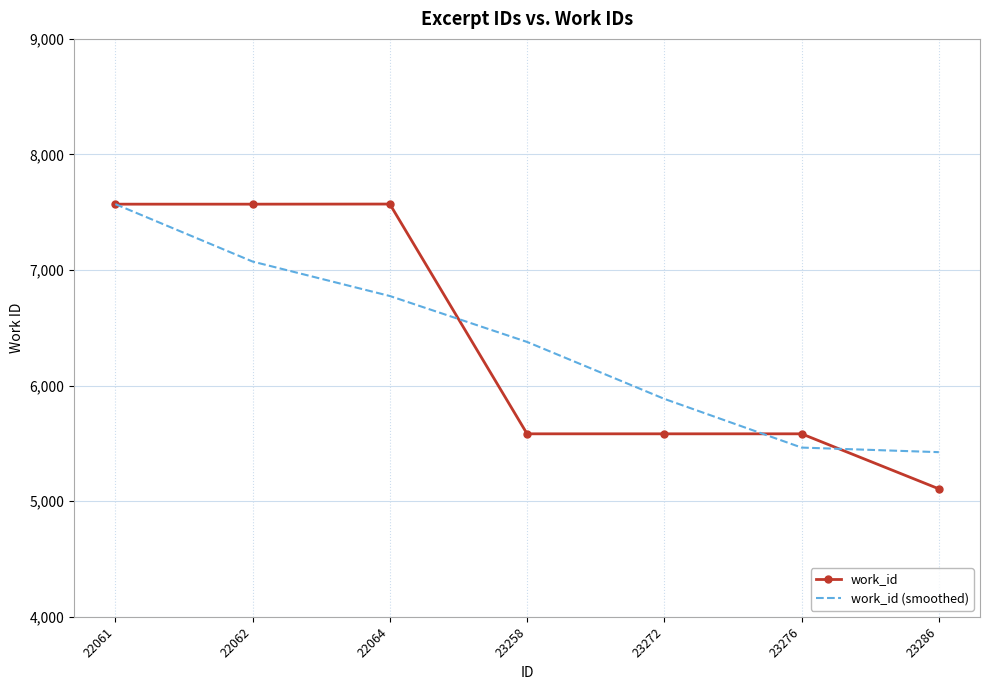

What is the sum of all work_id values?

44567.0